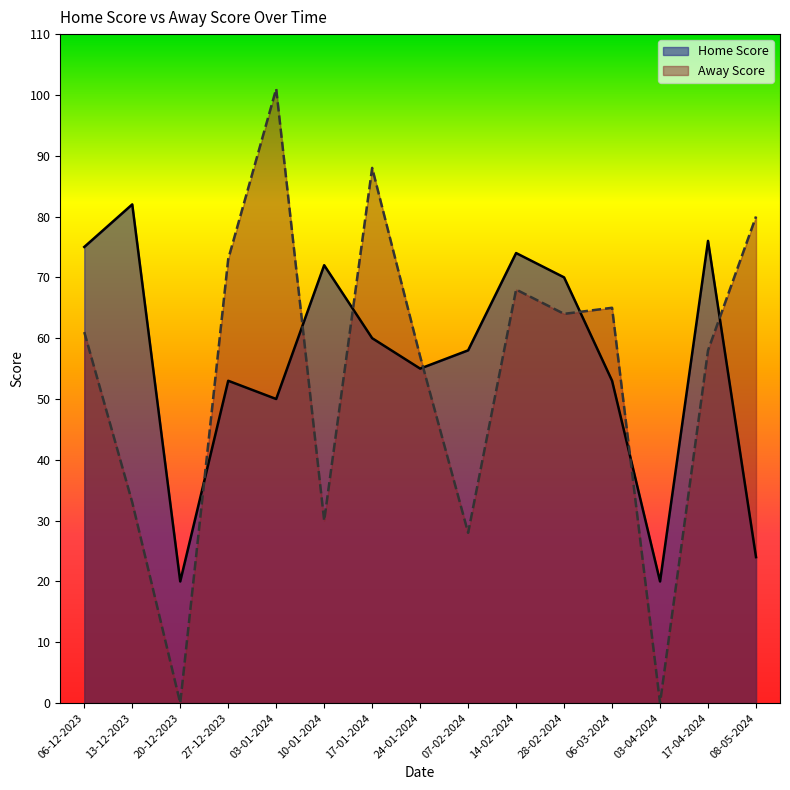

At which category does Away Score reach its first local peak?

03-01-2024